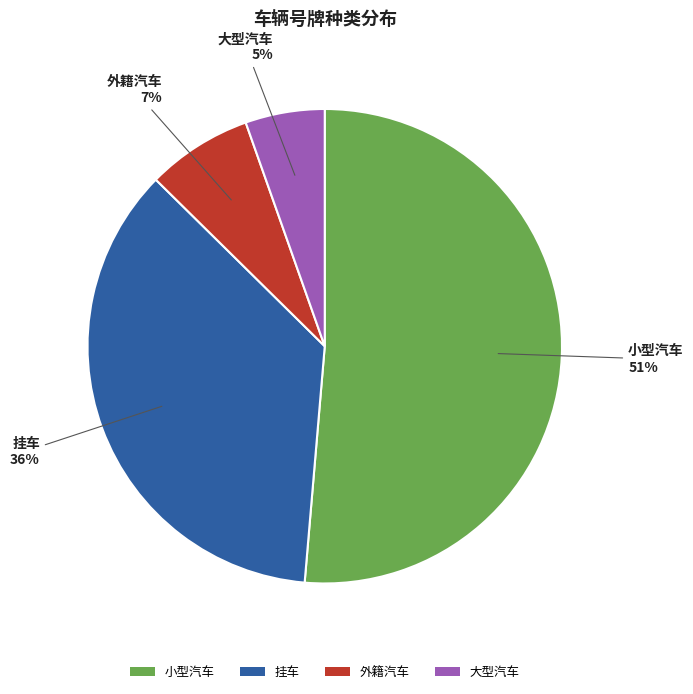

Which slice is the largest?

小型汽车